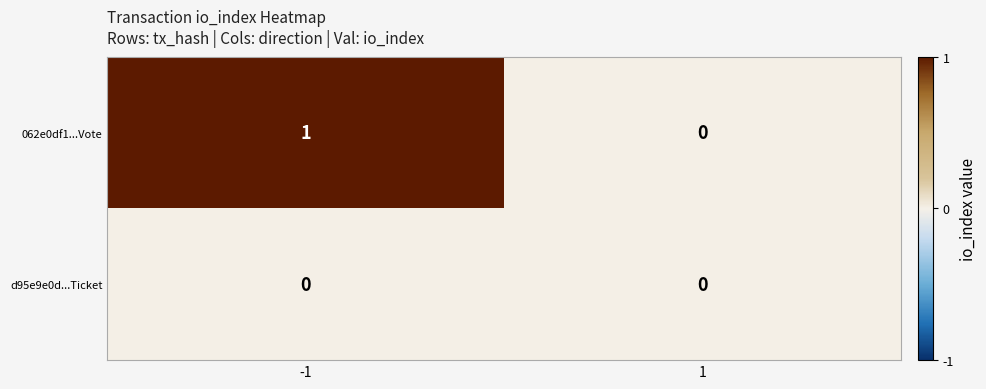

What is the maximum value shown in the chart?

1